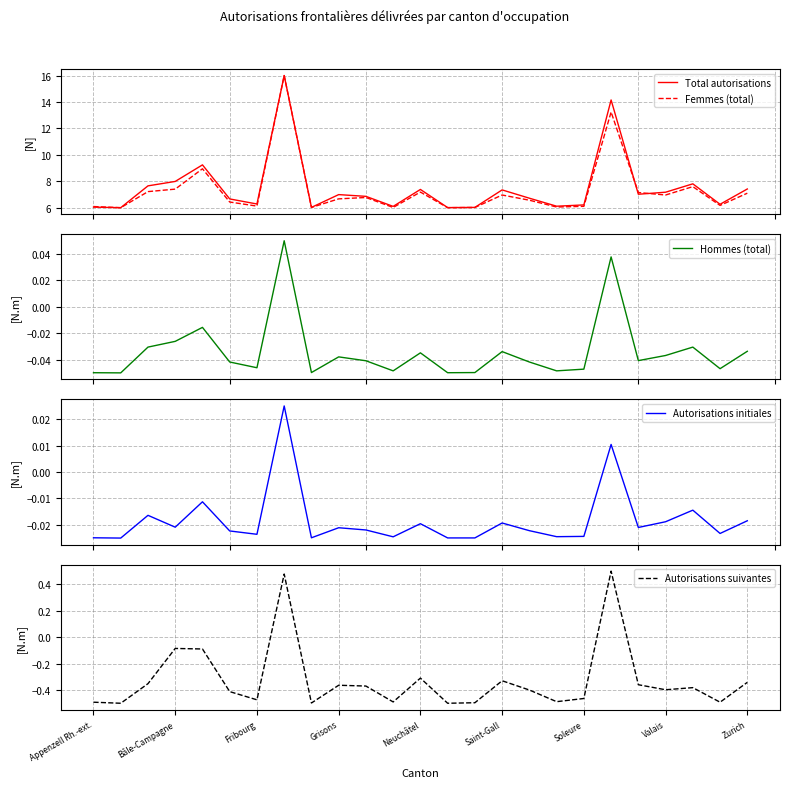

How many values in the Femmes (total) series exceed 6?

23